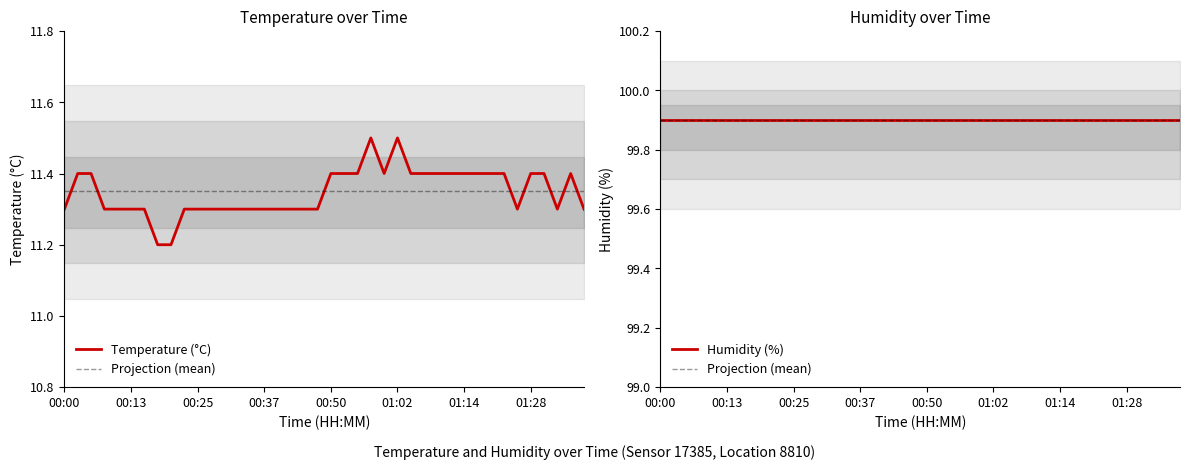

What position from the right is 01:38?

1